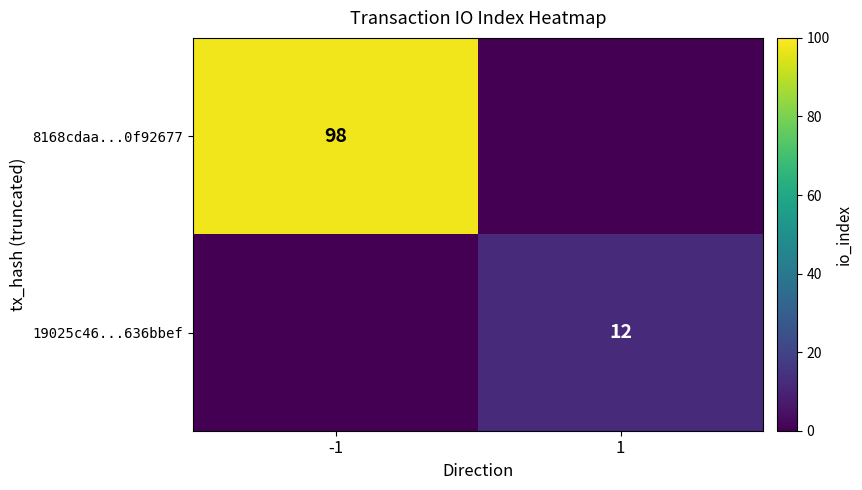

Is it true that 19025c46...636bbef equals 12 at 1?

True